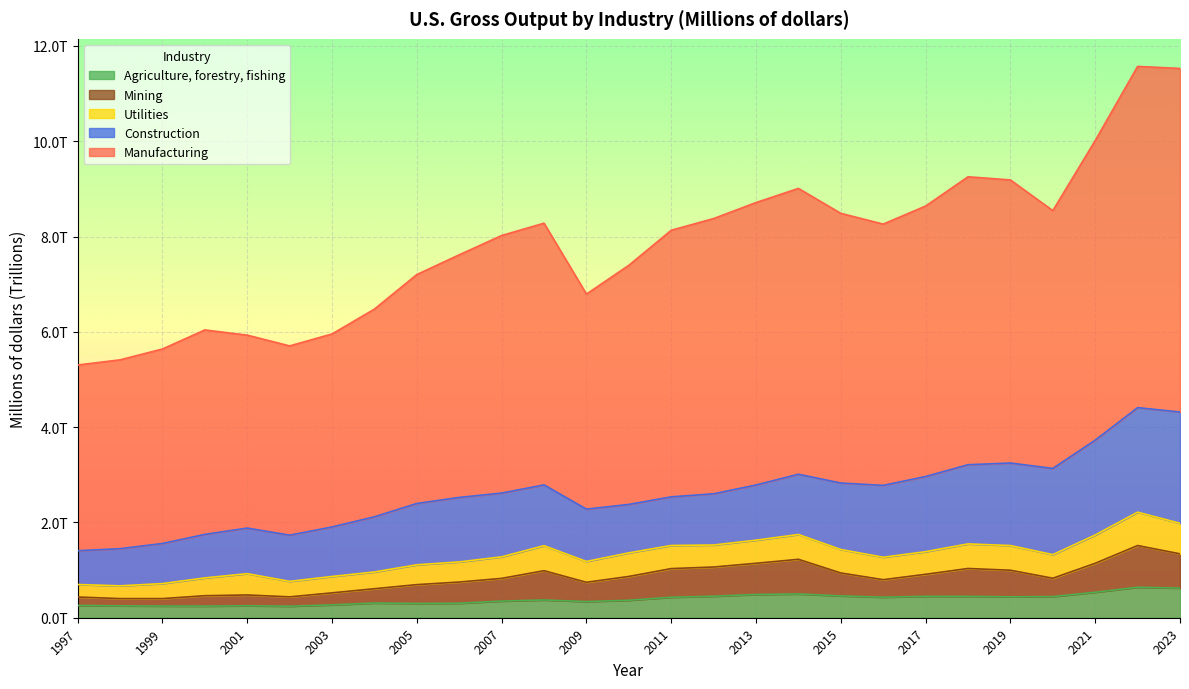

Does the chart display data point markers on the line(s)?

No